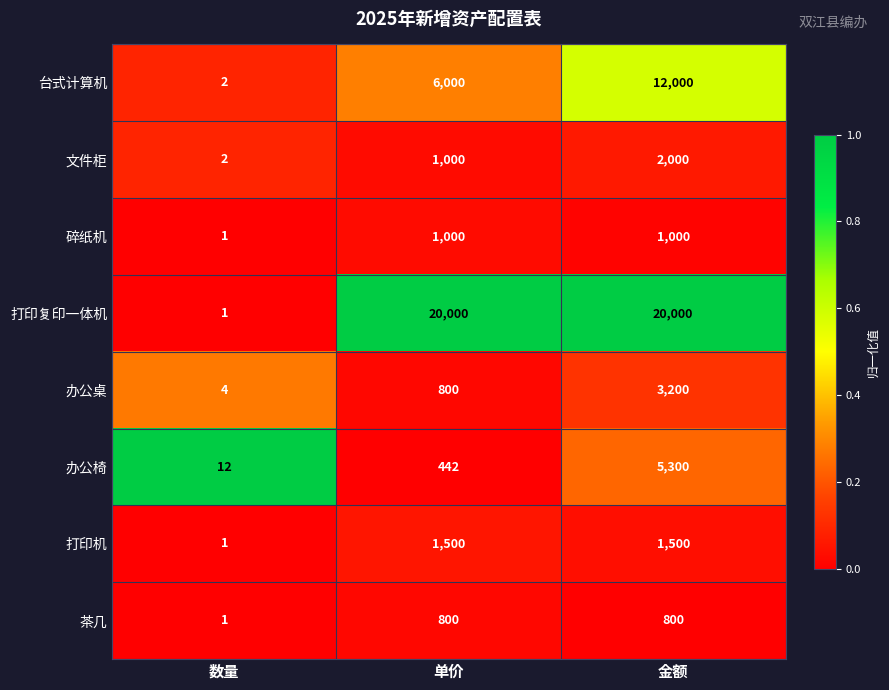

Reading left to right, transcribe all the data shown in this chart.

台式计算机: 2	6000	12000
文件柜: 2	1000	2000
碎纸机: 1	1000	1000
打印复印一体机: 1	20000	20000
办公桌: 4	800	3200
办公椅: 12	442	5300
打印机: 1	1500	1500
茶几: 1	800	800